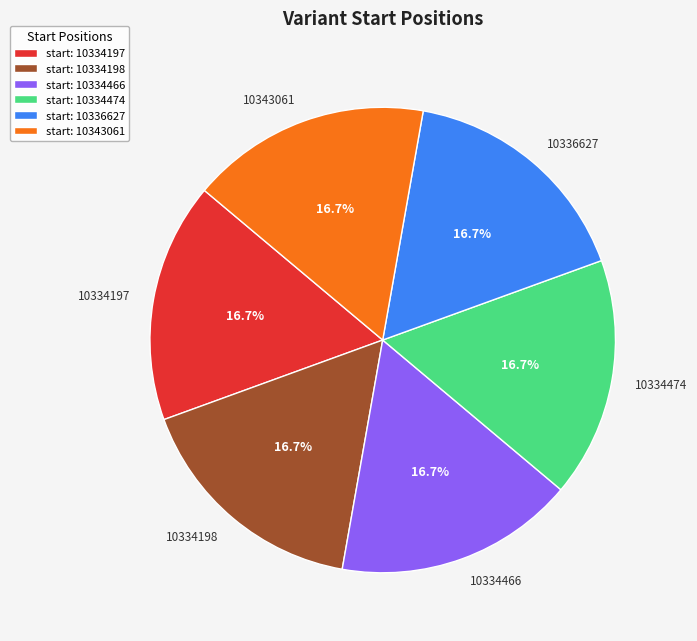

Approximately how many times larger is the value at 10343061 compared to 10334198?

1.0